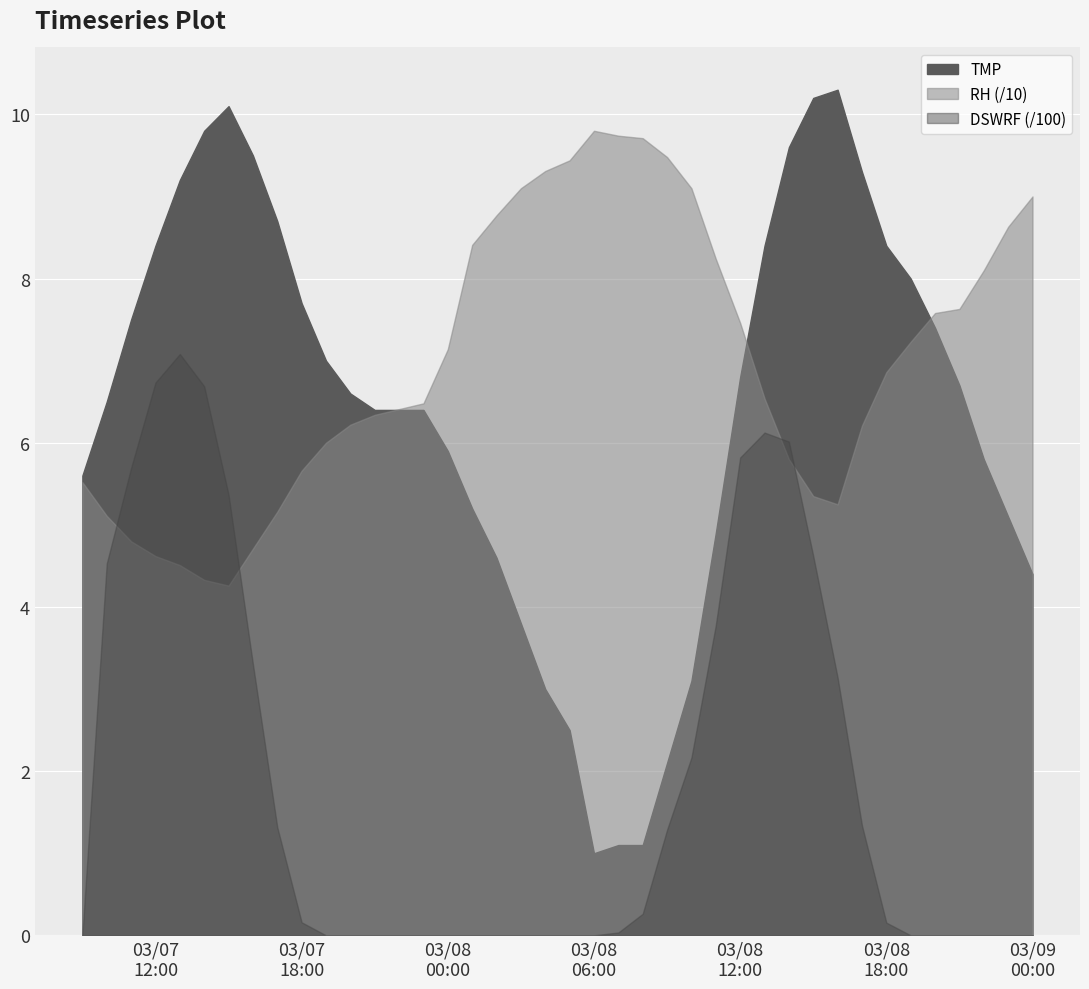

Count the number of data series in this chart.

3